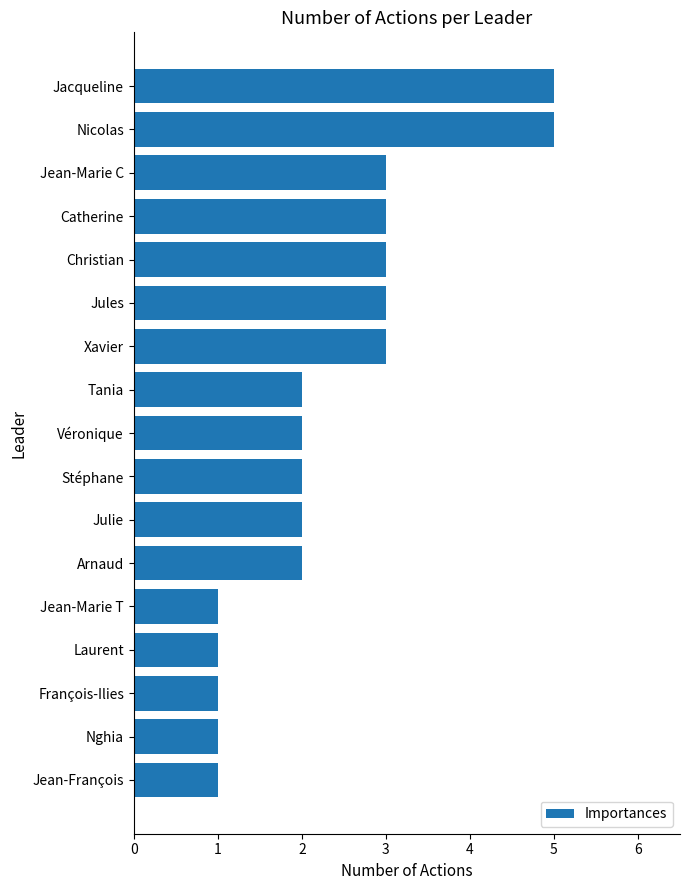

Reading top to bottom, list all the values displayed in this chart.

5	5	3	3	3	3	3	2	2	2	2	2	1	1	1	1	1